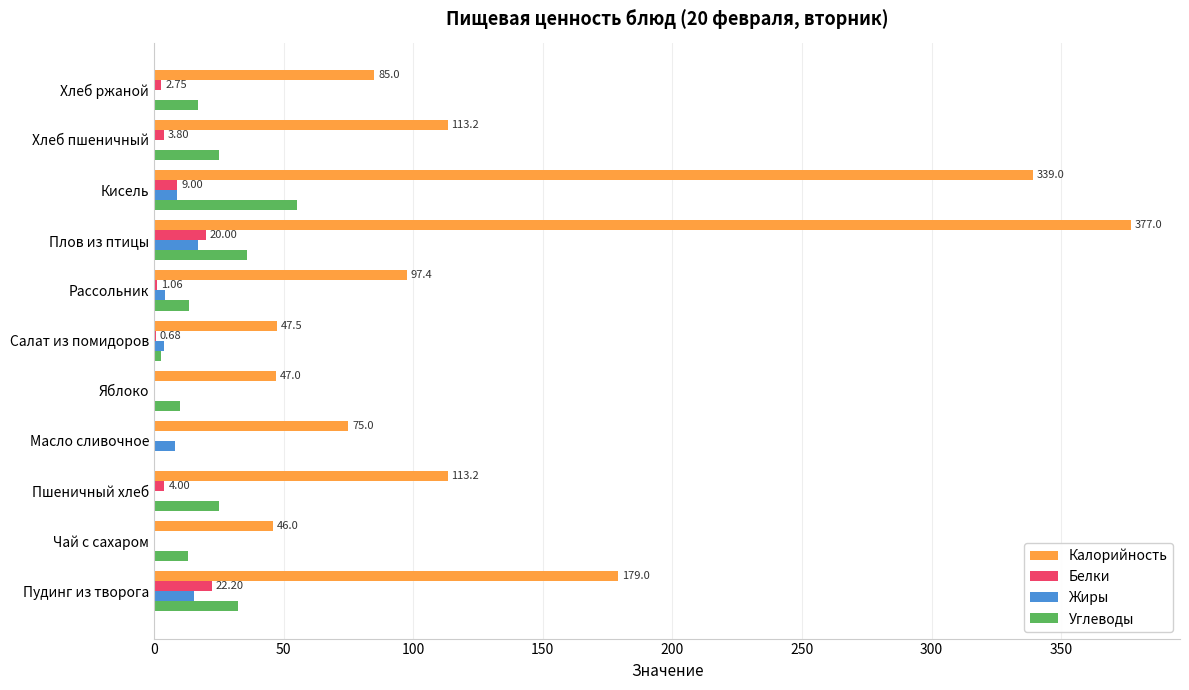

Which label corresponds to the largest value in the chart?

Плов из птицы